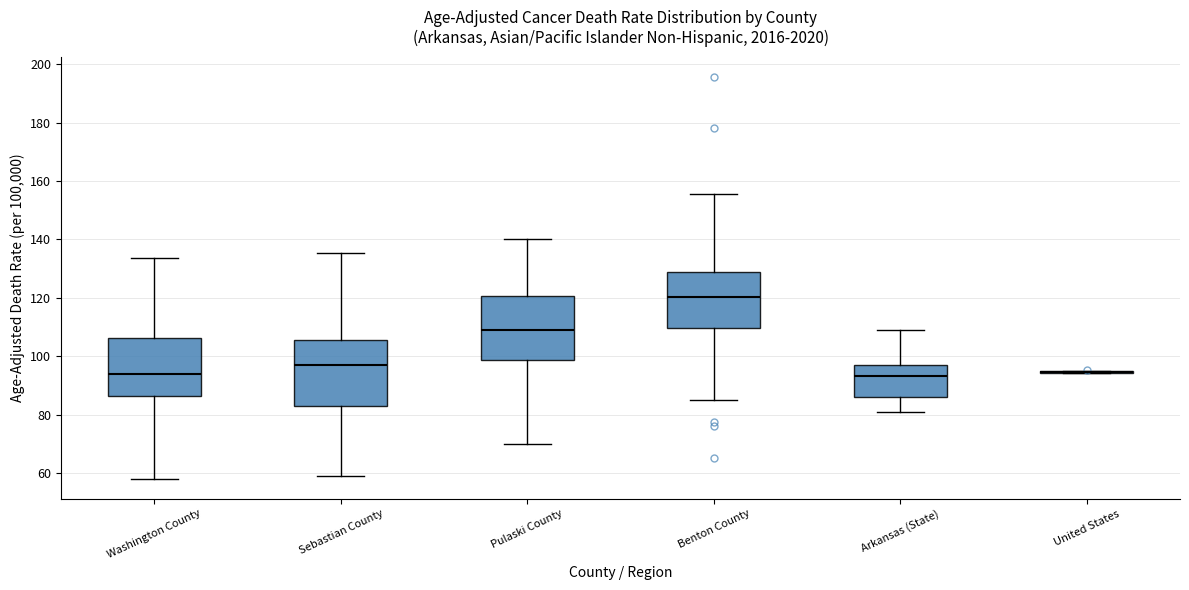

Reading left to right, read every box against the y-axis: the position of its median line, the range the box covers, and the ends of its whiskers. The values are not printed on the chart, so give them approximately, as read against the axis.

Washington County: median 94, box 86 to 106, whiskers 58 to 134
Sebastian County: median 96, box 82 to 106, whiskers 58 to 136
Pulaski County: median 108, box 98 to 120, whiskers 70 to 140
Benton County: median 120, box 110 to 128, whiskers 84 to 156
Arkansas (State): median 94, box 86 to 96, whiskers 80 to 110
United States: box collapsed to a line at 94, whiskers 94 to 96